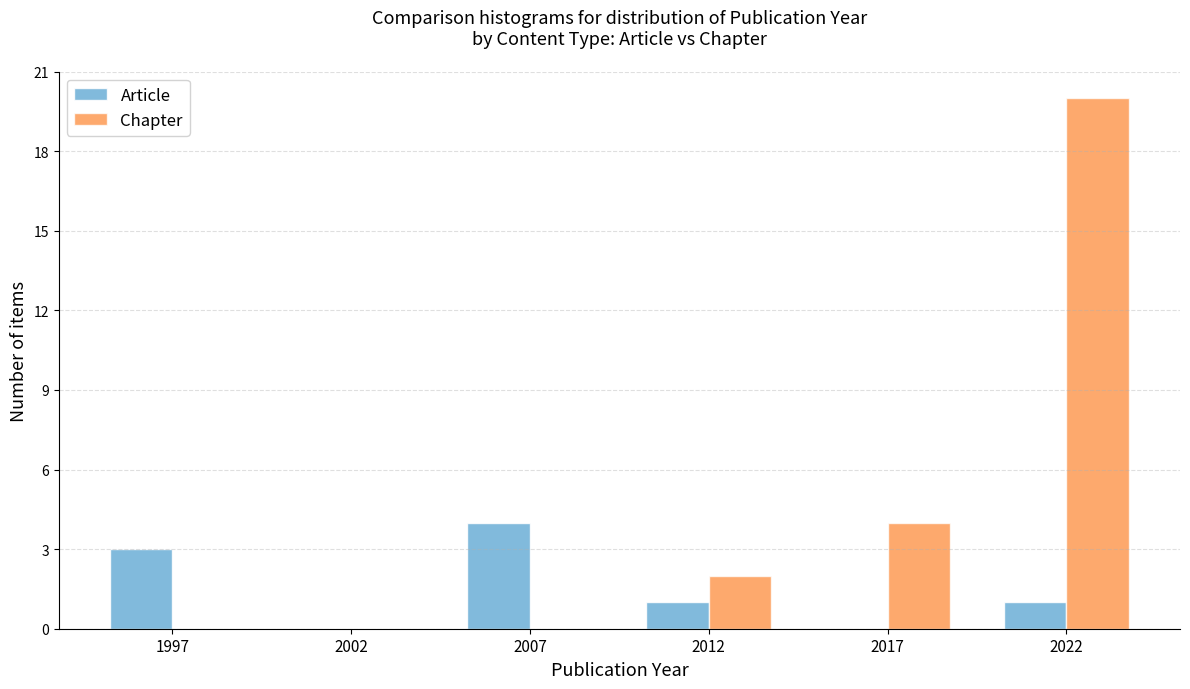

Reading right to left, what are all the values shown in this chart?

Article: 2022=1	2017=0	2012=1	2007=4	2002=0	1997=3
Chapter: 2022=20	2017=4	2012=2	2007=0	2002=0	1997=0